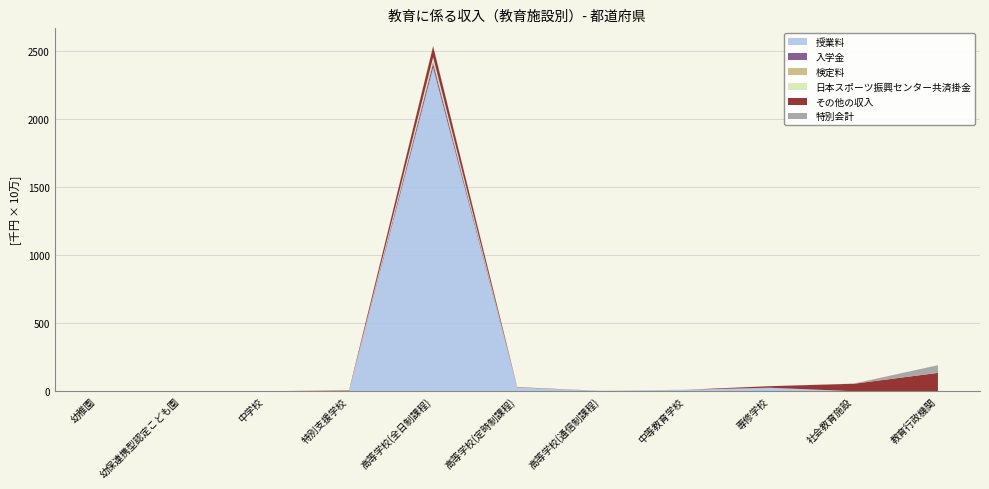

Reading left to right, list all the values displayed in this chart.

授業料: 幼稚園=3864	幼保連携型認定こども園=20450	中学校=0	特別支援学校=6942	高等学校(全日制課程)=237350463	高等学校(定時制課程)=2639172	高等学校(通信制課程)=206395	中等教育学校=1029860	専修学校=2384209	社会教育施設=0	教育行政機関=0
入学金: 幼稚園=275	幼保連携型認定こども園=0	中学校=0	特別支援学校=0	高等学校(全日制課程)=3705157	高等学校(定時制課程)=44334	高等学校(通信制課程)=3681	中等教育学校=12491	専修学校=141922	社会教育施設=0	教育行政機関=0
検定料: 幼稚園=0	幼保連携型認定こども園=0	中学校=41009	特別支援学校=140	高等学校(全日制課程)=1803107	高等学校(定時制課程)=24007	高等学校(通信制課程)=2359	中等教育学校=24873	専修学校=81414	社会教育施設=0	教育行政機関=0
日本スポーツ振興センター共済掛金: 幼稚園=0	幼保連携型認定こども園=15	中学校=8278	特別支援学校=78774	高等学校(全日制課程)=2331174	高等学校(定時制課程)=53673	高等学校(通信制課程)=11270	中等教育学校=14717	専修学校=0	社会教育施設=0	教育行政機関=0
その他の収入: 幼稚園=0	幼保連携型認定こども園=2332	中学校=3102	特別支援学校=418147	高等学校(全日制課程)=8051454	高等学校(定時制課程)=243997	高等学校(通信制課程)=25058	中等教育学校=12656	専修学校=1103878	社会教育施設=5490950	教育行政機関=13475427
特別会計: 幼稚園=0	幼保連携型認定こども園=0	中学校=77	特別支援学校=0	高等学校(全日制課程)=499432	高等学校(定時制課程)=0	高等学校(通信制課程)=0	中等教育学校=0	専修学校=0	社会教育施設=125519	教育行政機関=5628067